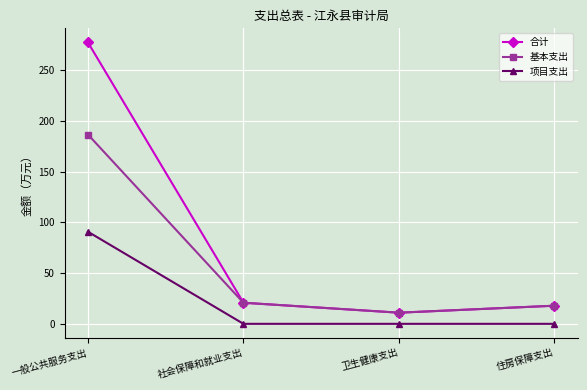

At which category is the sum across all series the highest?

一般公共服务支出